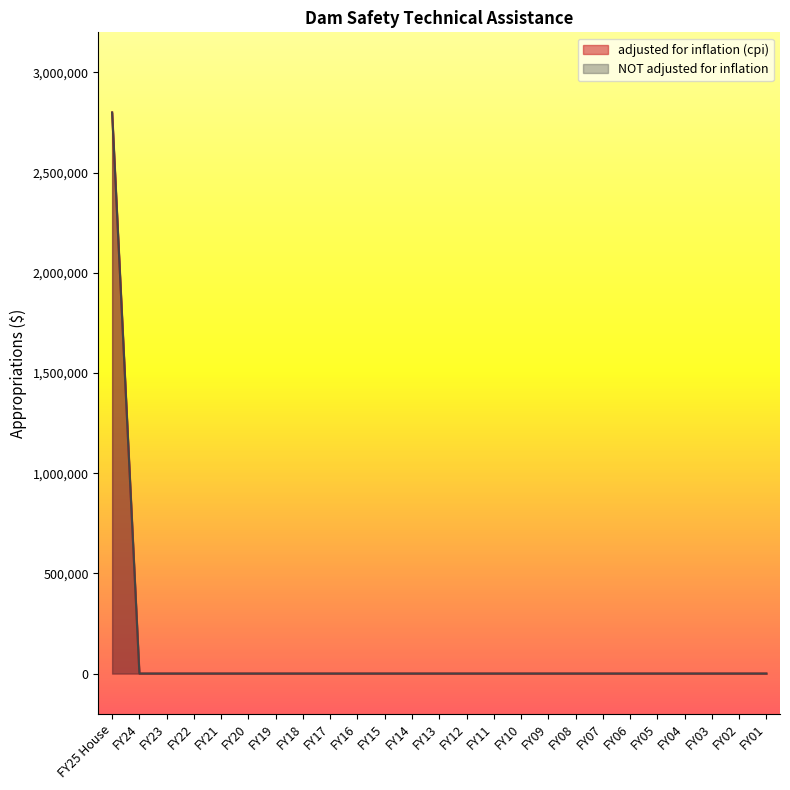

Rank the series by their maximum value, from highest to lowest.

adjusted for inflation (cpi), NOT adjusted for inflation